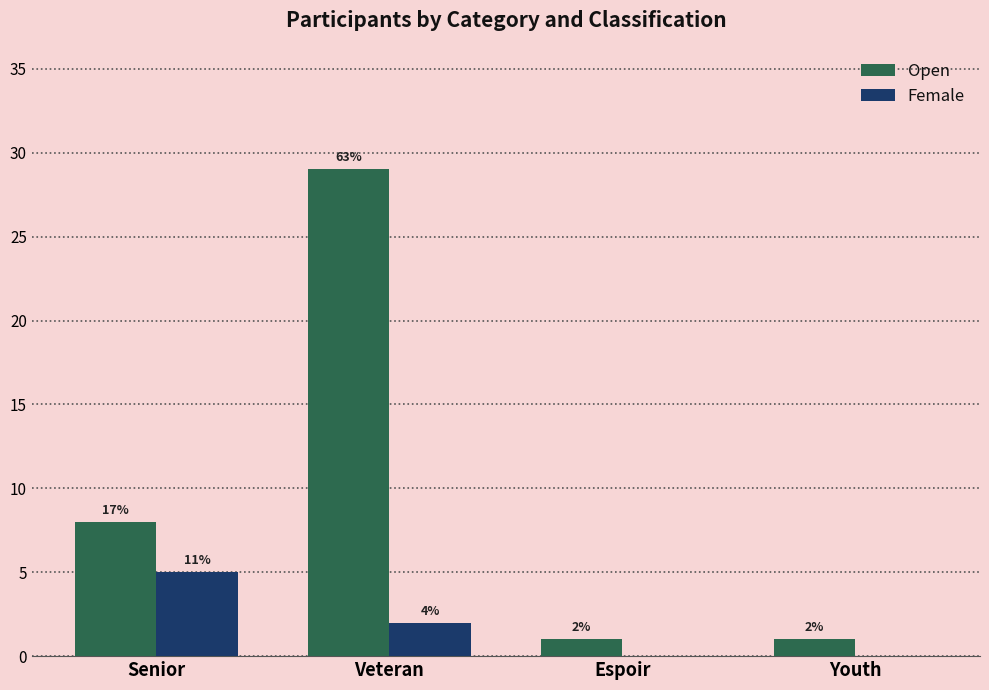

How many Open values are between 1 and 29?

4